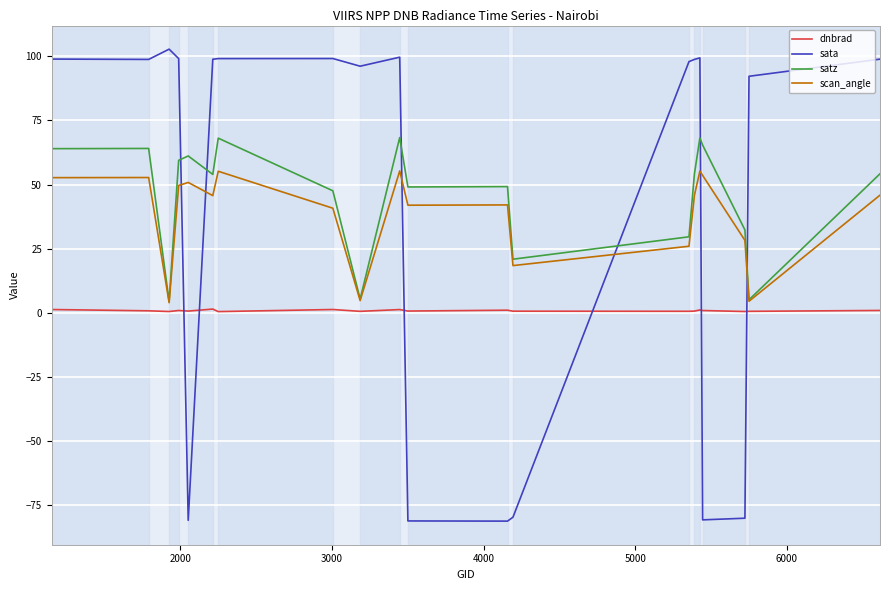

In satz, how many points are higher than both neighbors (excluding endpoints)?

6